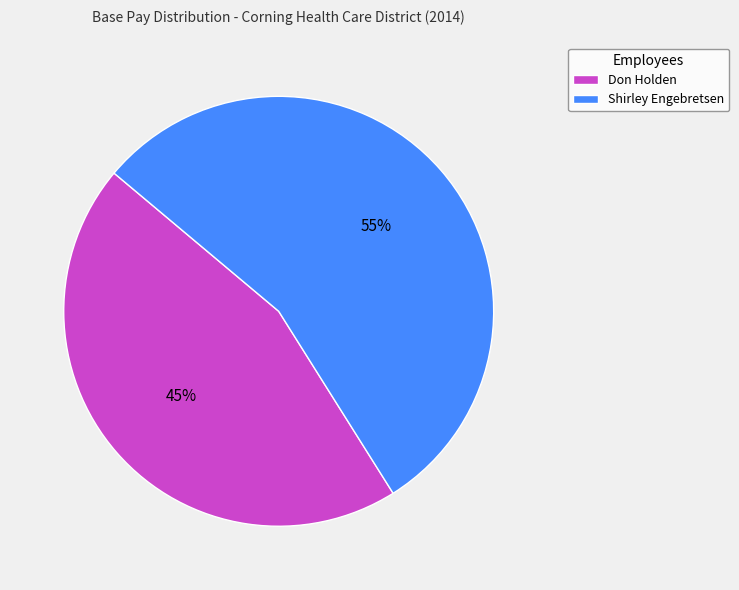

Which slice is the largest?

Shirley Engebretsen